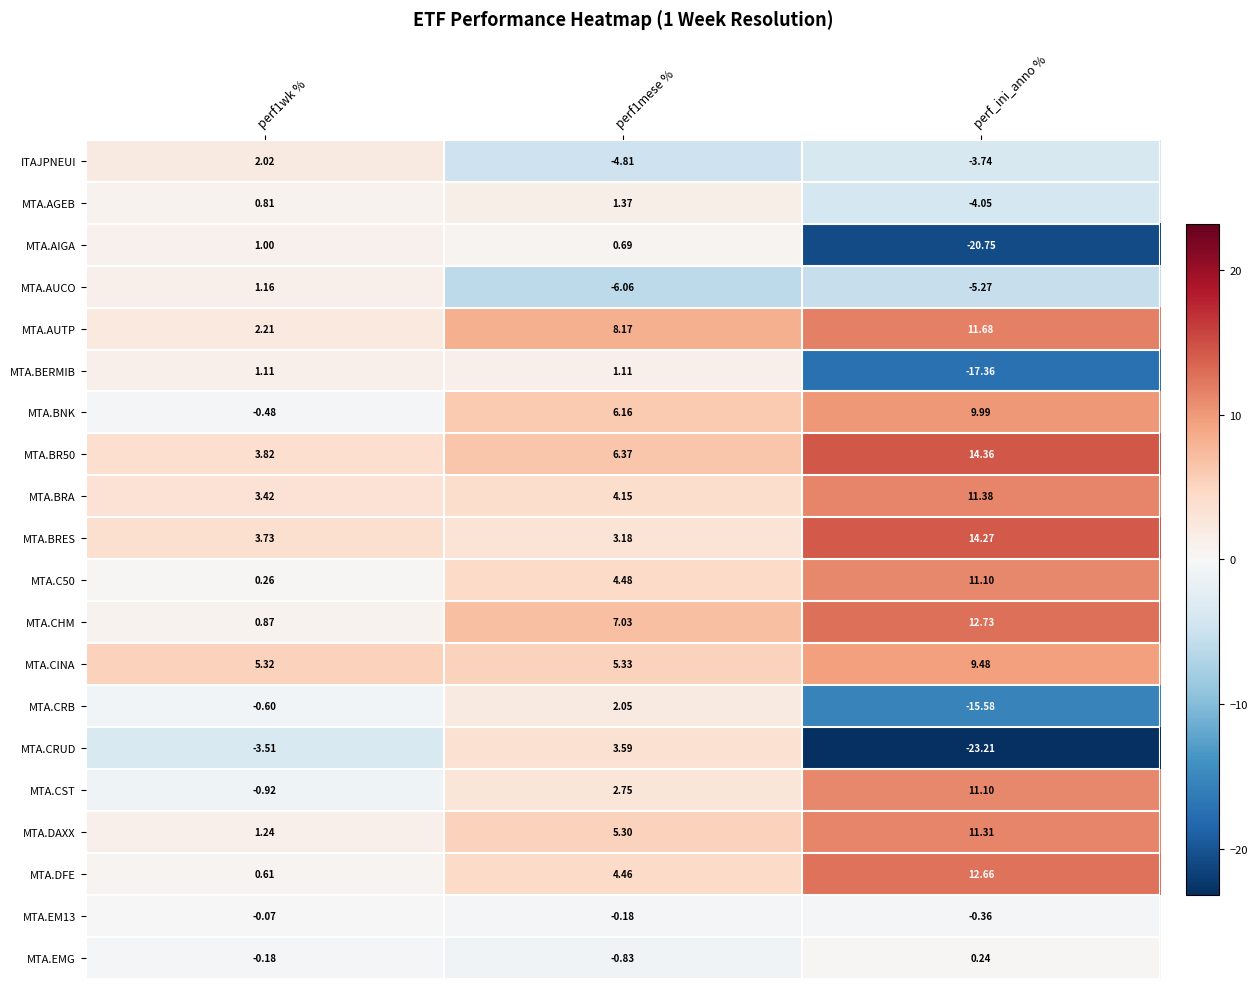

Which series has the largest total across all categories?

MTA.BR50